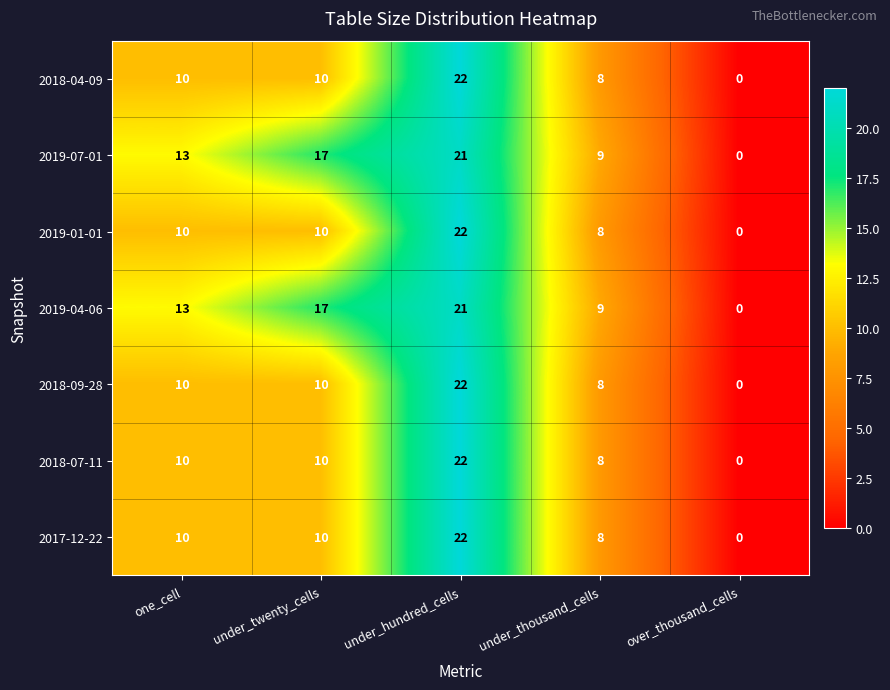

At how many categories does at least one series exceed 10?

3